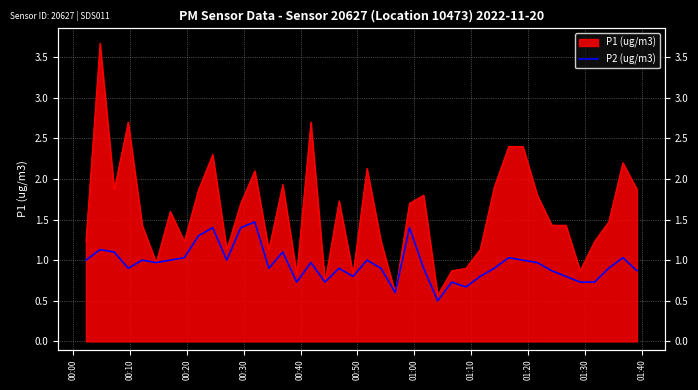

What is the sum of all values?

38.2